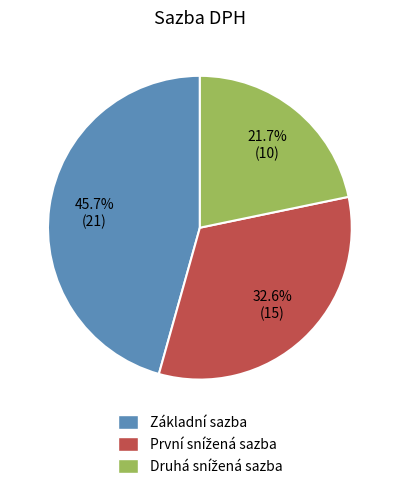

Is there a majority slice in this chart?

No